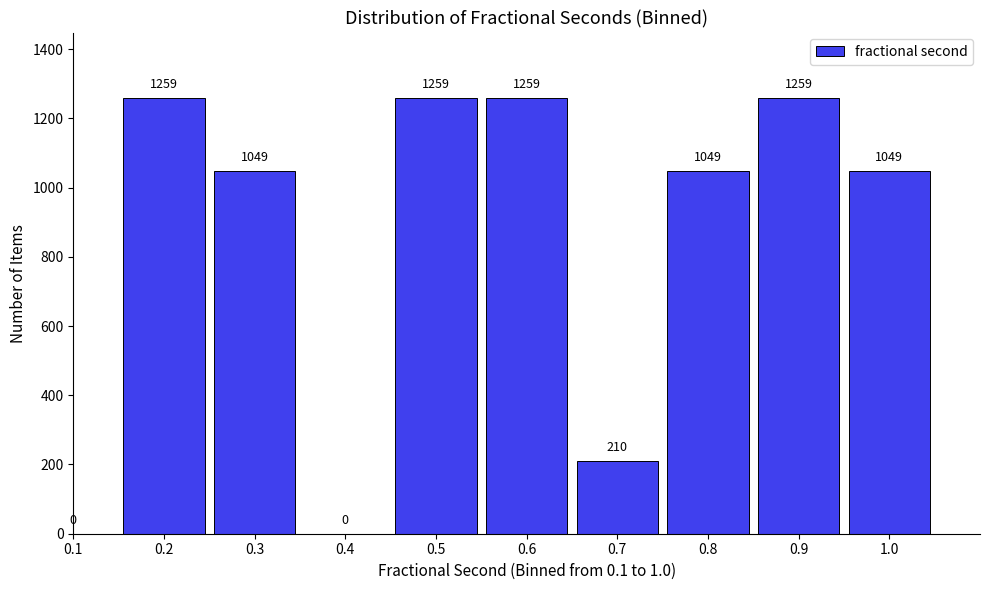

Reading right to left, extract all data points from this chart.

1.0=1049	0.9=1259	0.8=1049	0.7=210	0.6=1259	0.5=1259	0.4=0	0.3=1049	0.2=1259	0.1=0